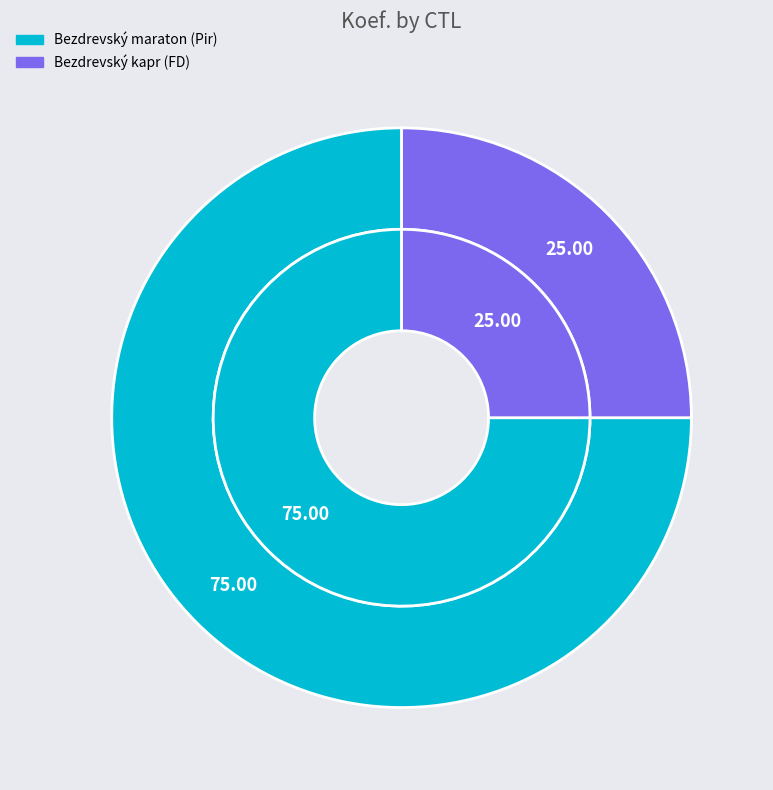

What percentage is NOT represented by 121327?

25.0%